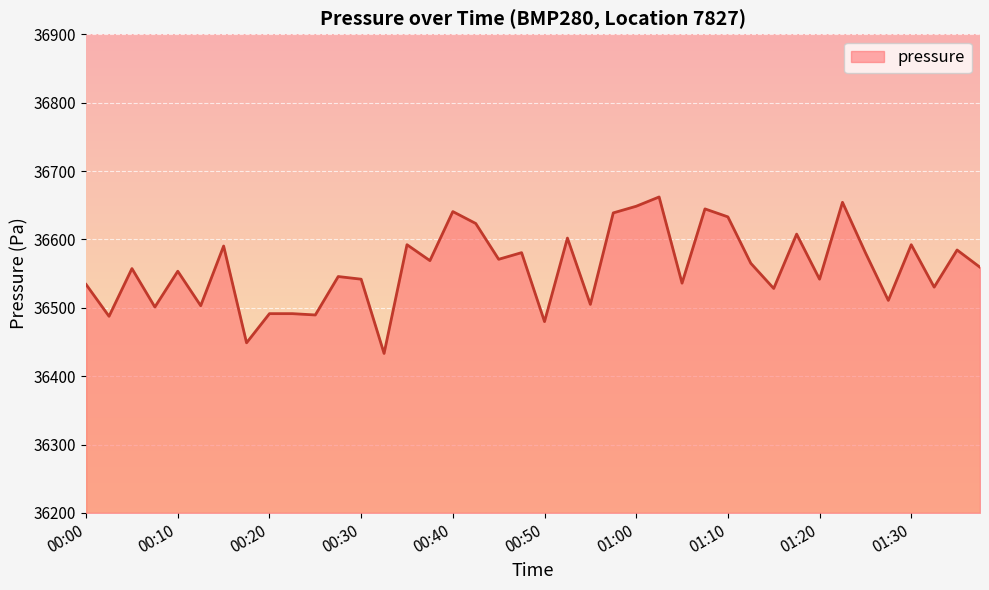

What is the difference between the maximum and minimum values?

228.8